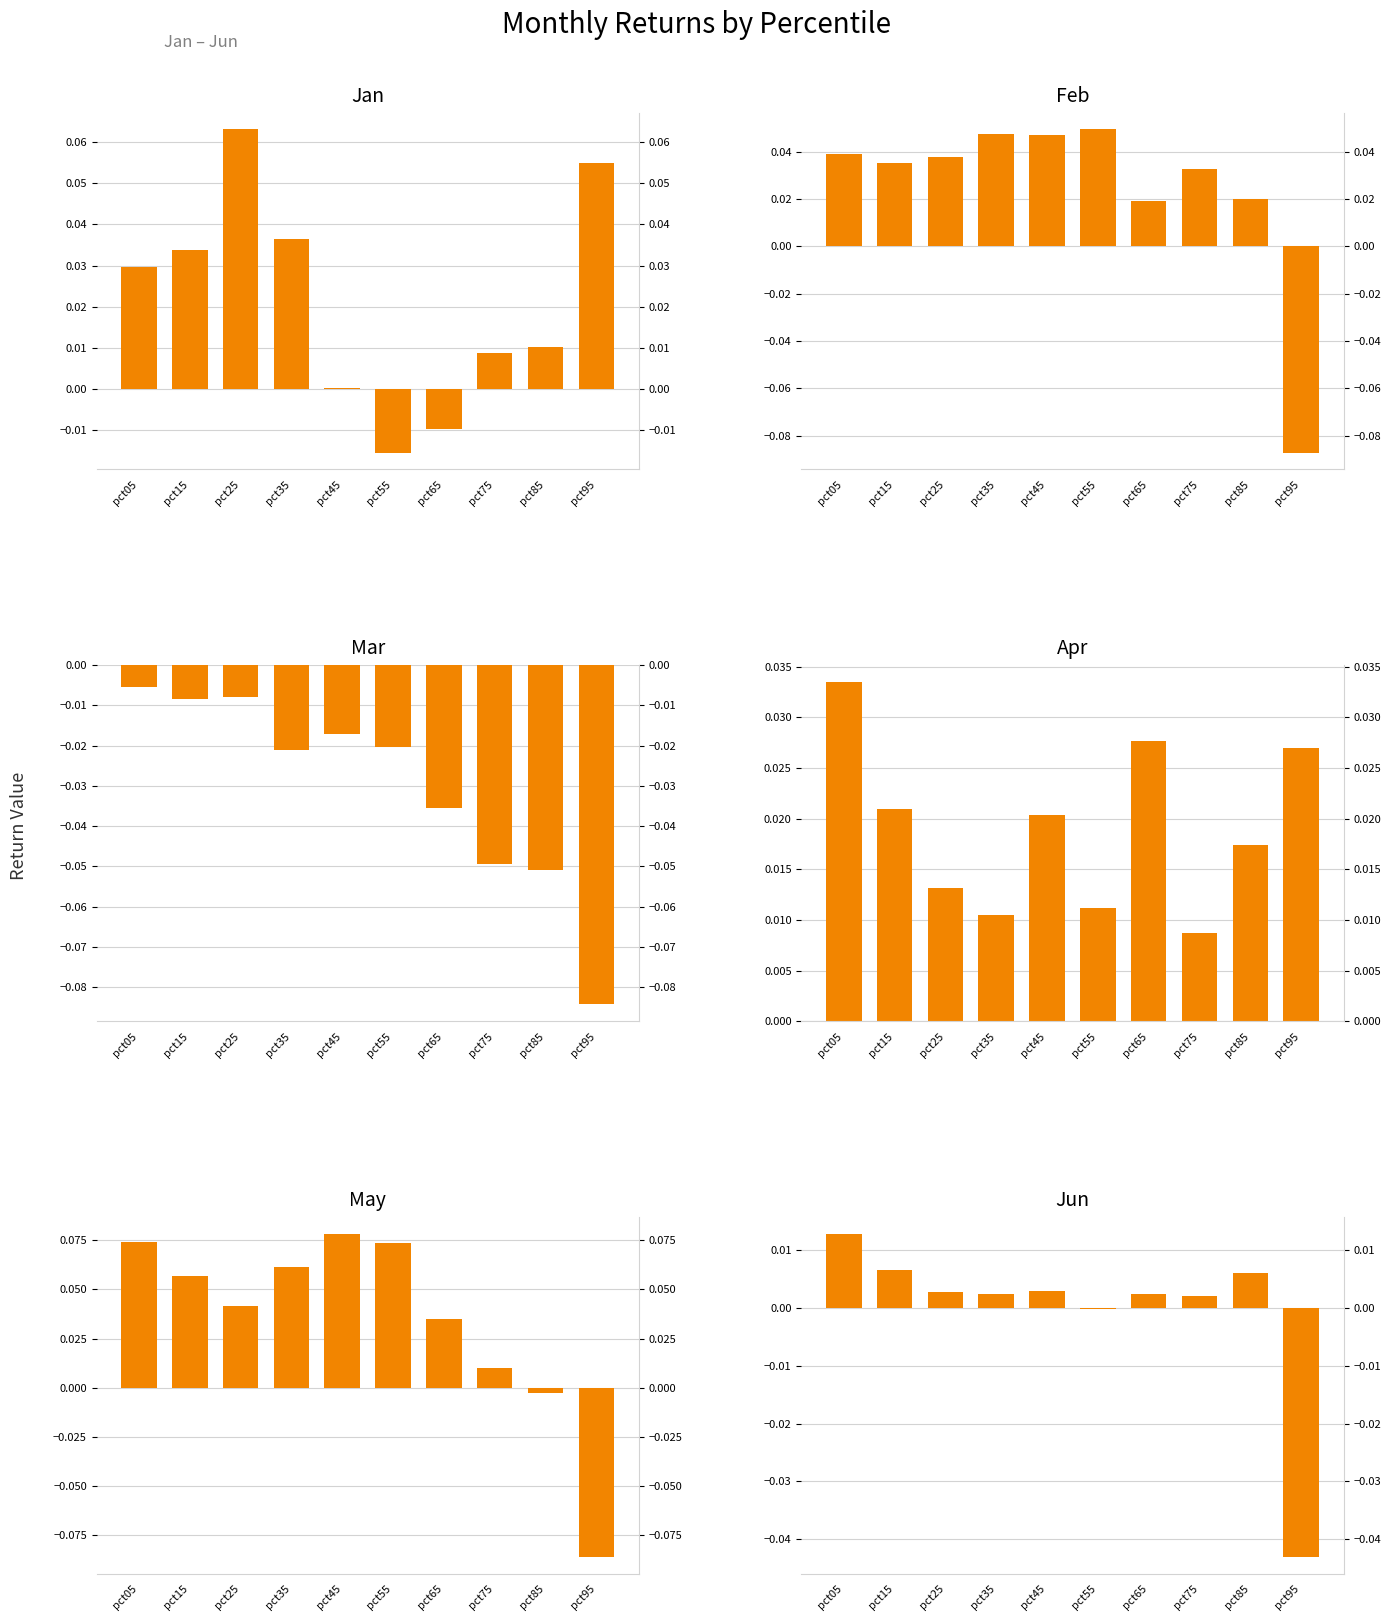

At how many categories does at least one series exceed 0?

10